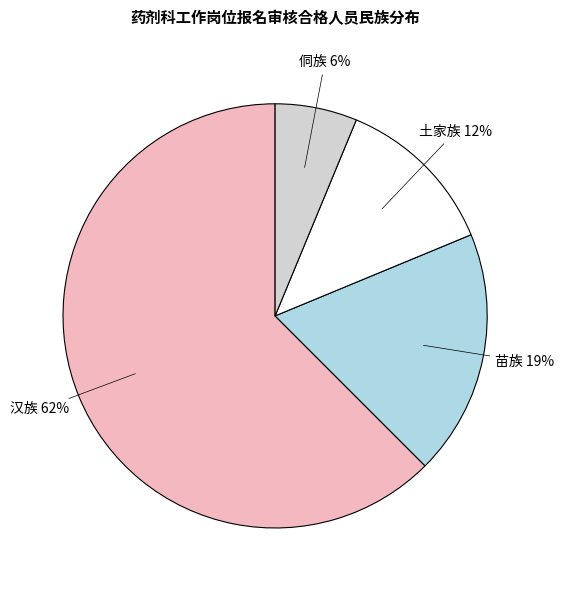

Does 土家族 account for over 50% of the chart?

No